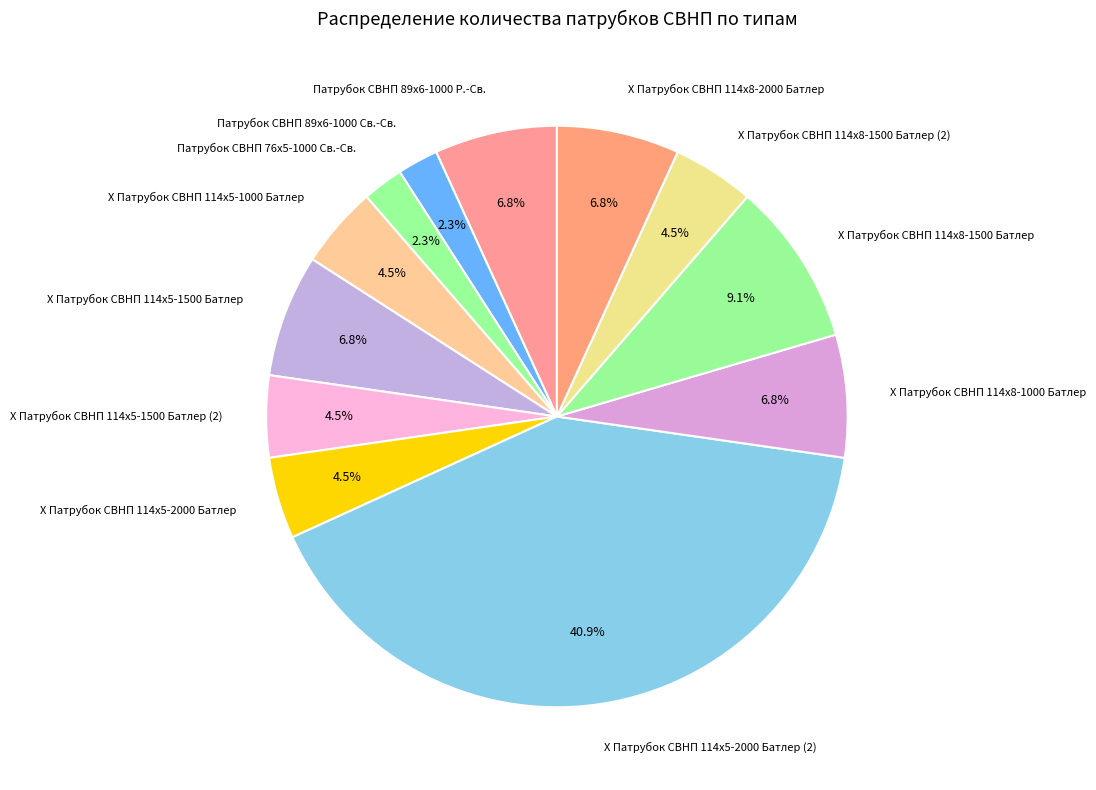

True or false: Х Патрубок СВНП 114х8-1000 Батлер accounts for 7% of the total.

True